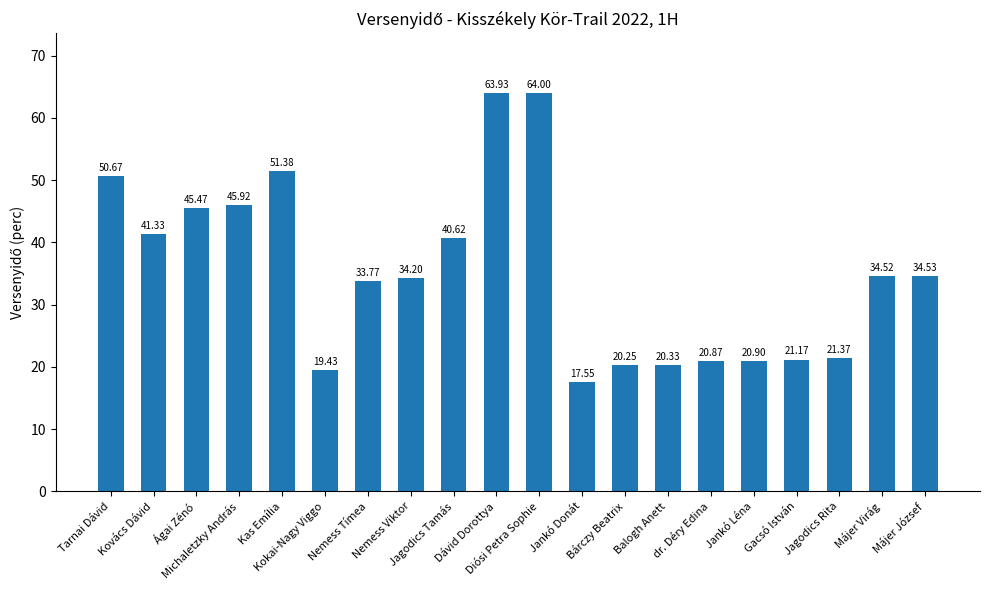

List the labels in order of value, largest first.

Diósi Petra Sophie, Dávid Dorottya, Kas Emília, Tarnai Dávid, Michaletzky András, Ágai Zénó, Kovács Dávid, Jagodics Tamás, Májer József, Májer Virág, Nemess Viktor, Nemess Tímea, Jagodics Rita, Gacsó István, Jankó Léna, dr. Déry Edina, Balogh Anett, Bárczy Beatrix, Kokai-Nagy Viggo, Jankó Donát